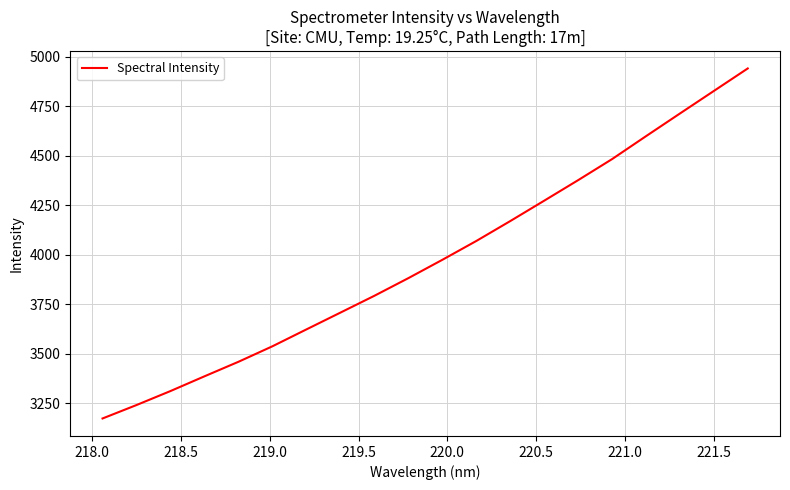

What is the sum of all values?

79555.3